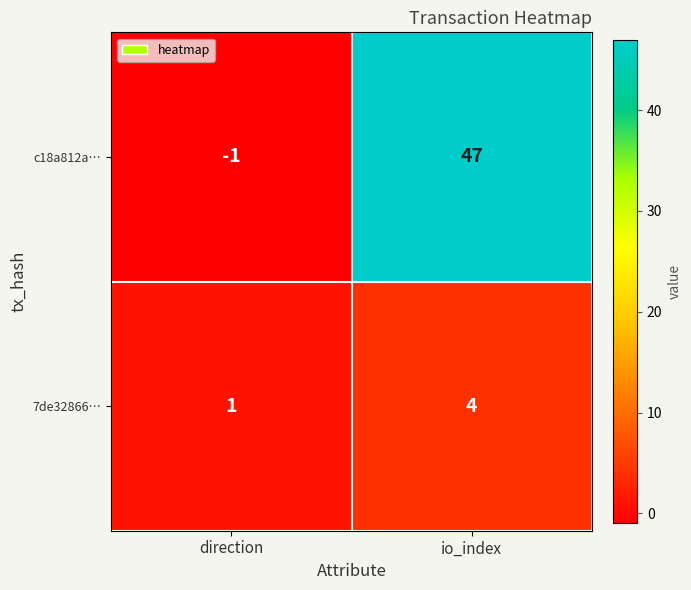

What is the average value of the c18a812a… series?

23